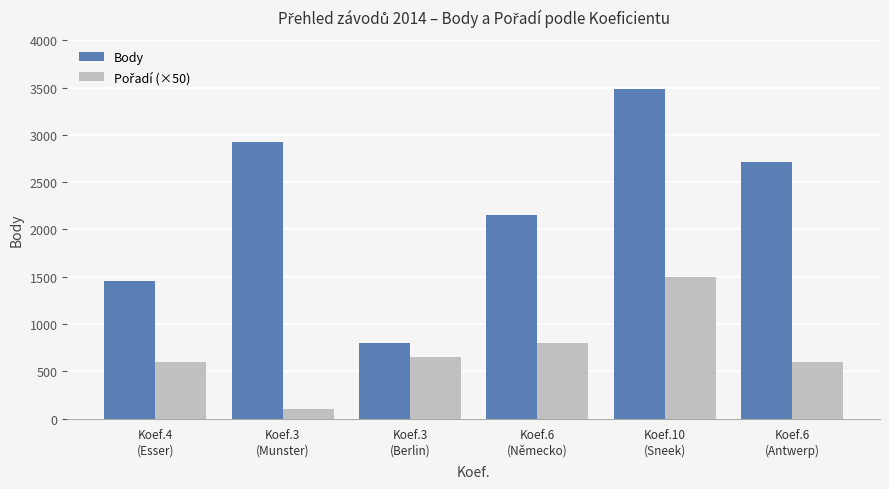

At how many categories does at least one series exceed 2191?

3